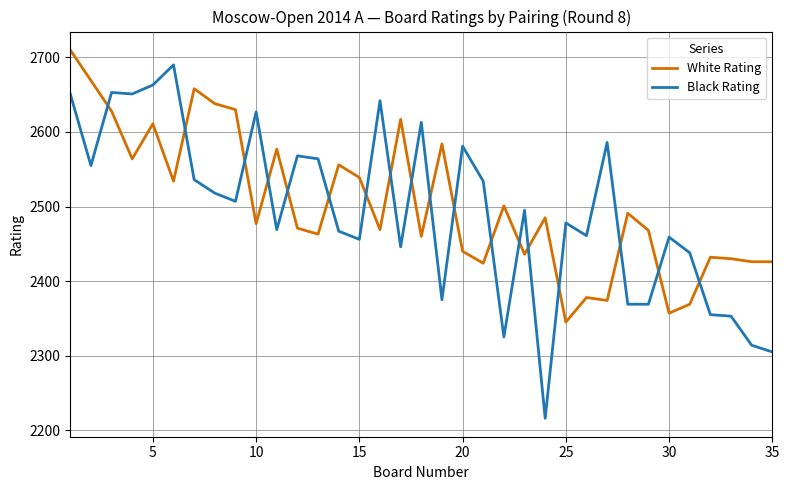

Which series has the largest total across all categories?

White Rating